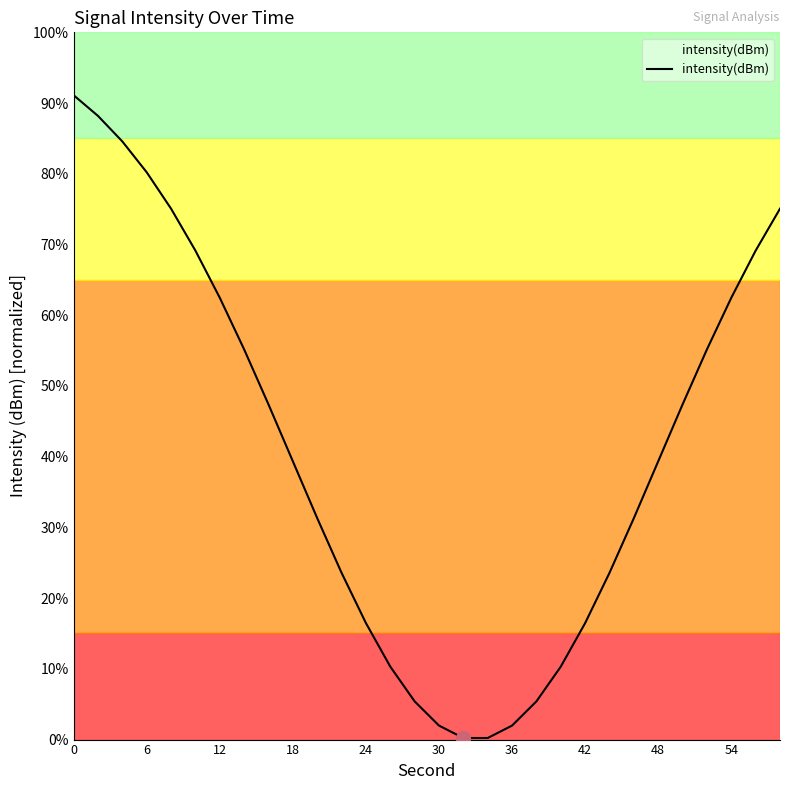

Reading left to right, list all the values displayed in this chart.

91.1	88.2	84.6	80.2	75.1	69.1	62.5	55.2	47.4	39.3	31.3	23.6	16.5	10.3	5.4	2.0	0.2	0.2	2.0	5.4	10.3	16.5	23.6	31.3	39.3	47.4	55.2	62.5	69.1	75.1